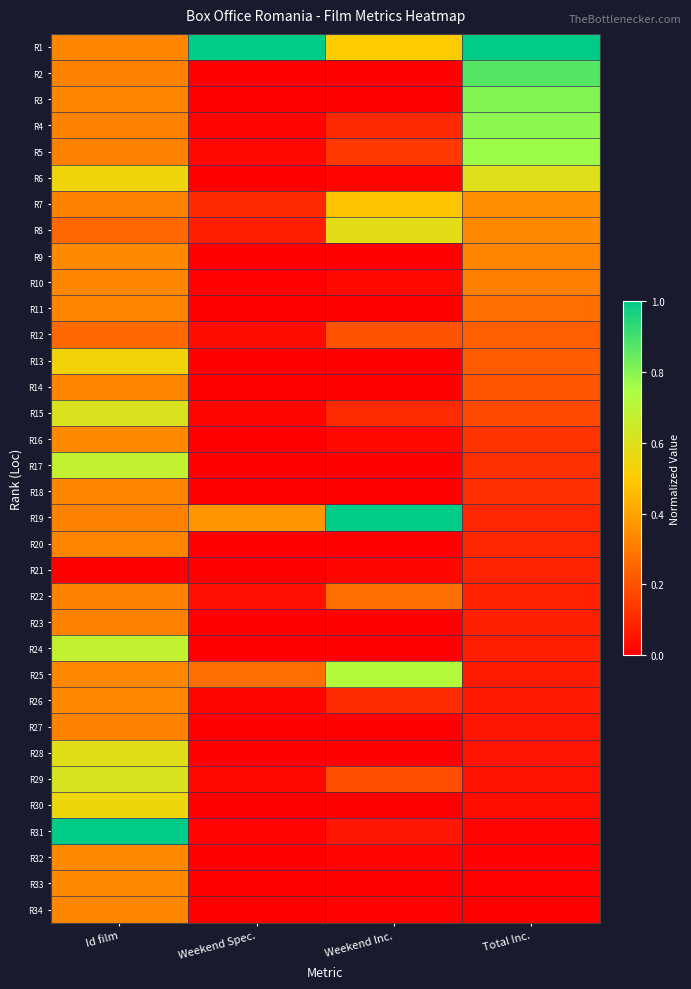

At how many categories does at least one series exceed 0?

4